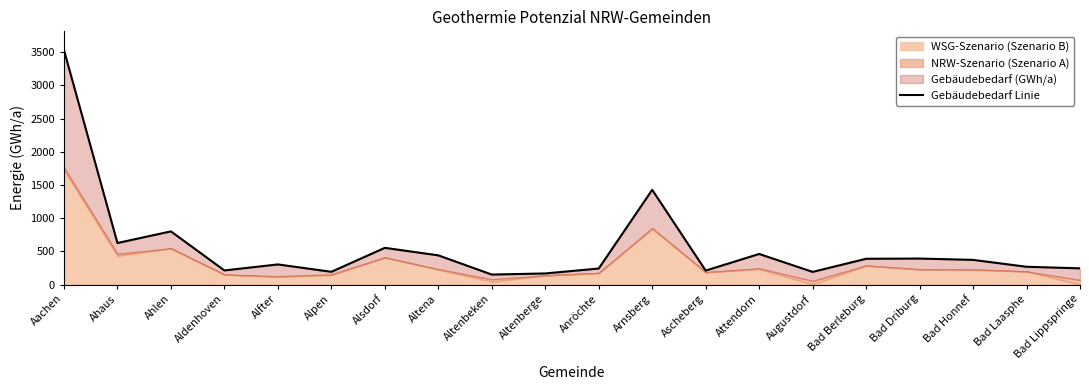

How many interior local valleys (lower than both neighbors) does the data have?

6